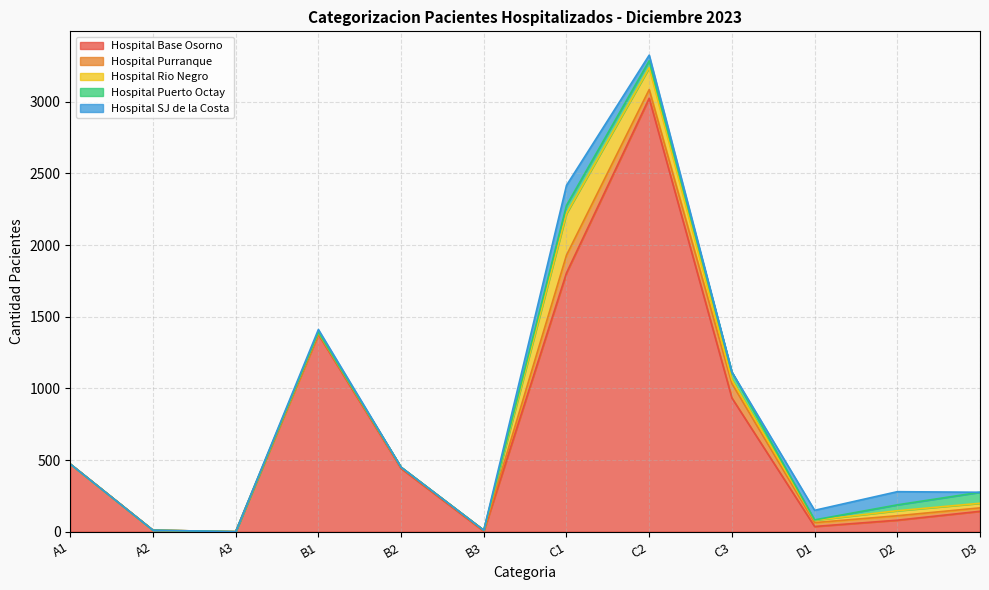

Does the chart have visible grid lines?

Yes